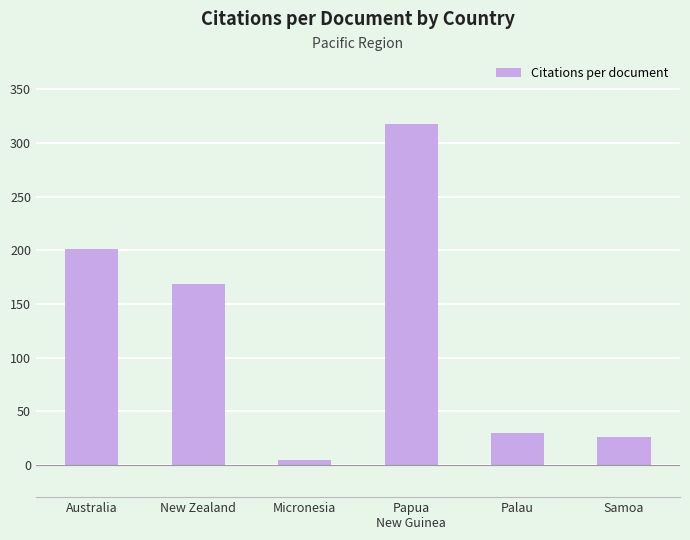

Does the chart contain any negative values?

No